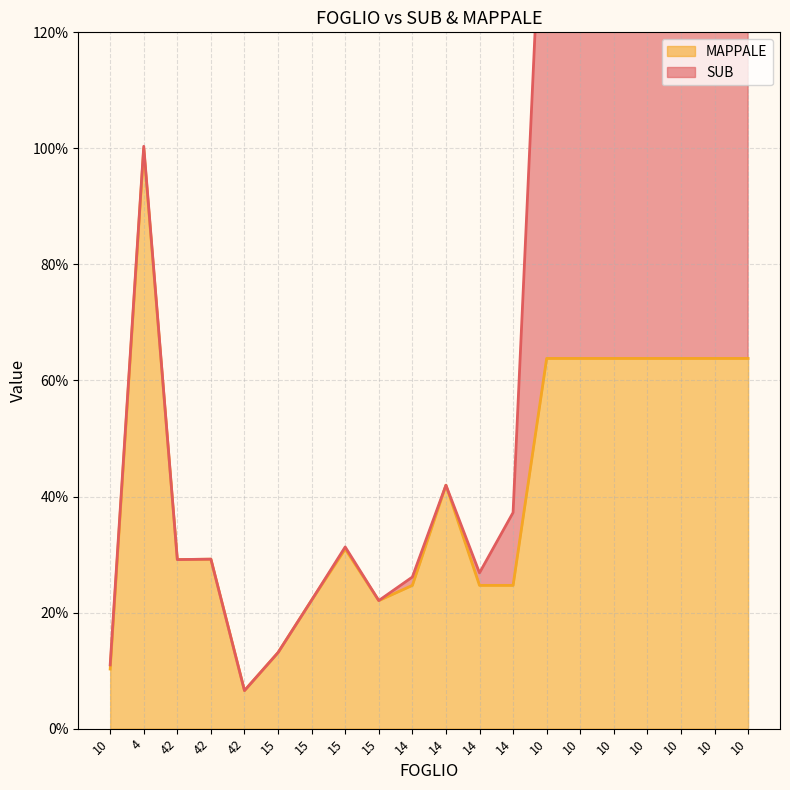

Count the number of values greater than 30.

10